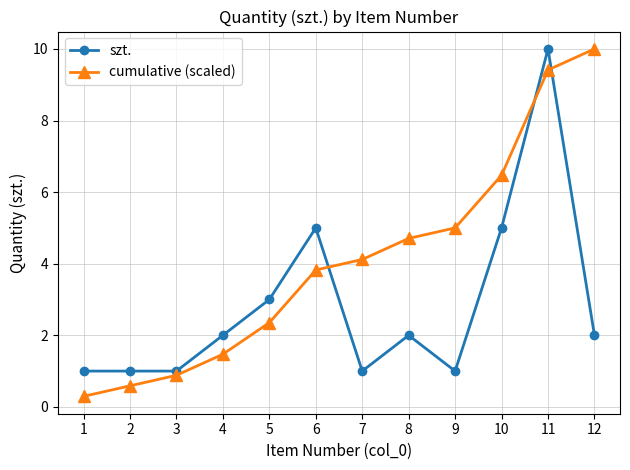

How many intersections are there between cumulative (scaled) and szt.?

3